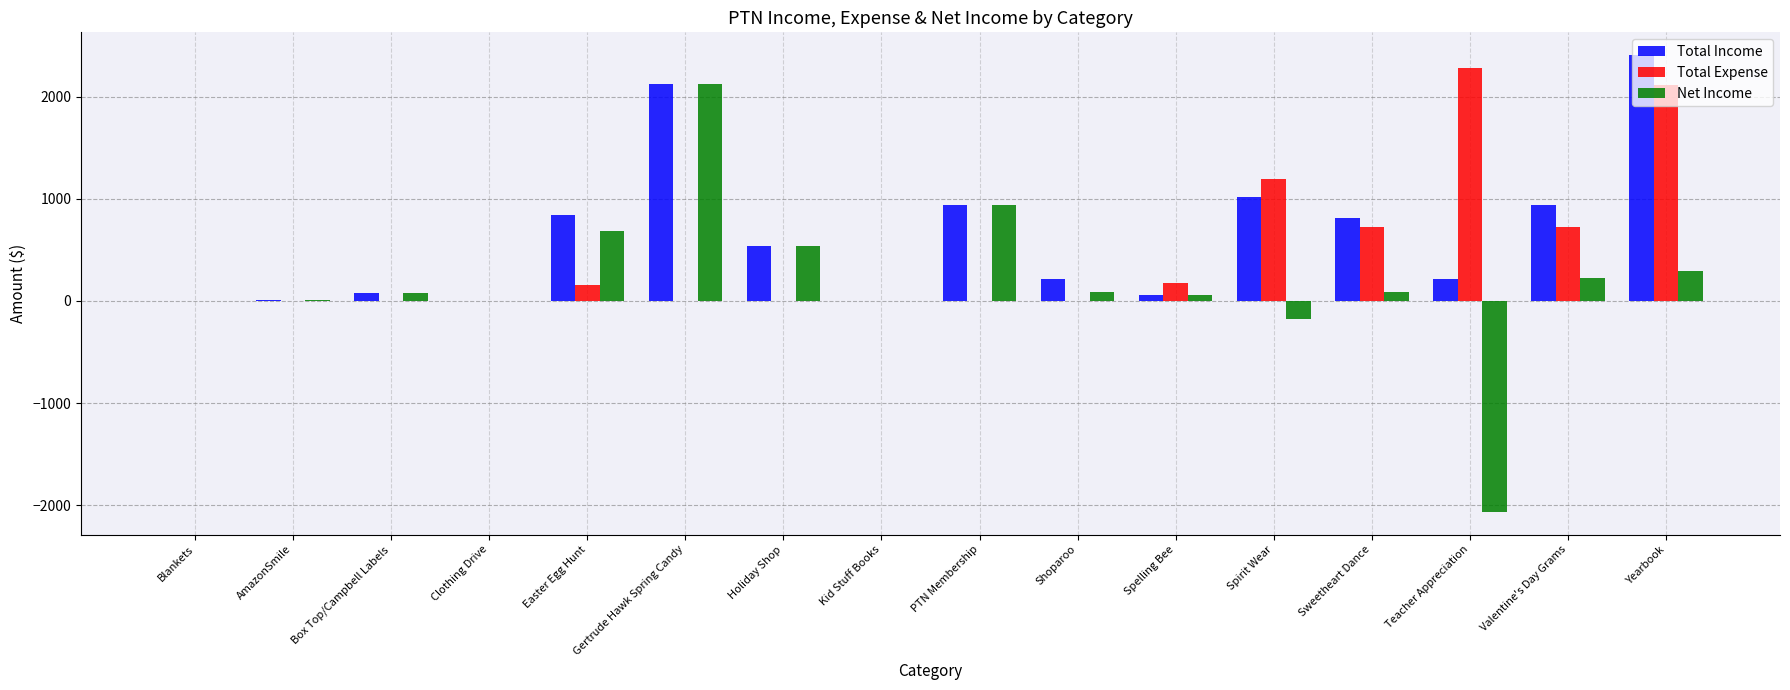

Is the value of Total Expense at Box Top/Campbell Labels greater than the value of Total Income at Easter Egg Hunt?

No